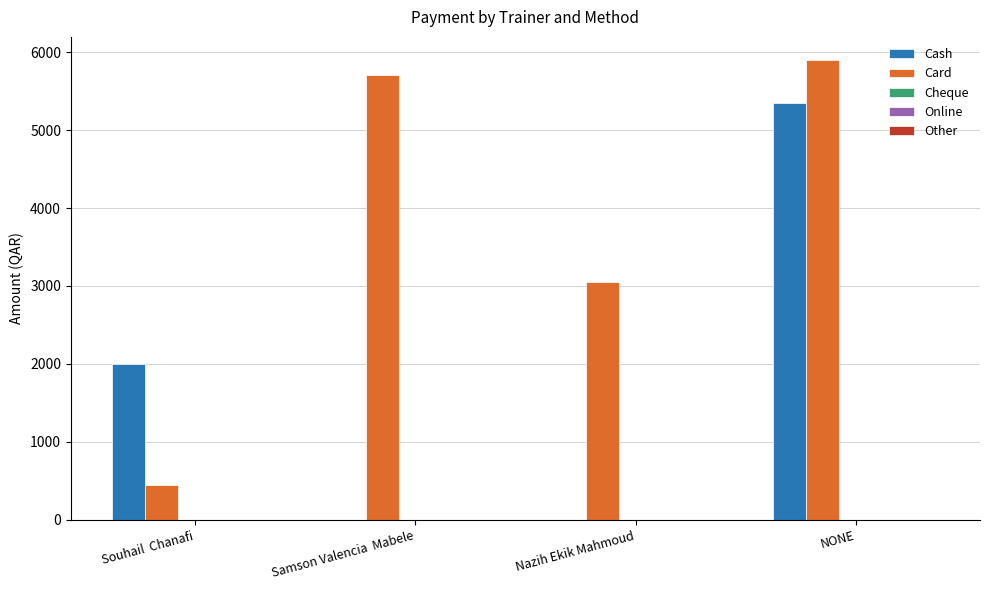

Where is Cash nearest to the value 2675?

Souhail  Chanafi